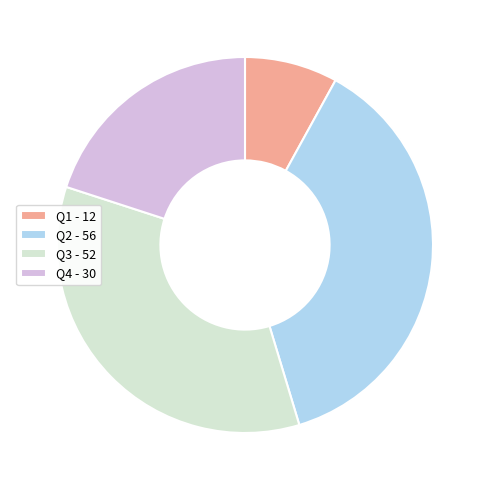

Is it true that Q1 - 12 is 8% of the pie?

True